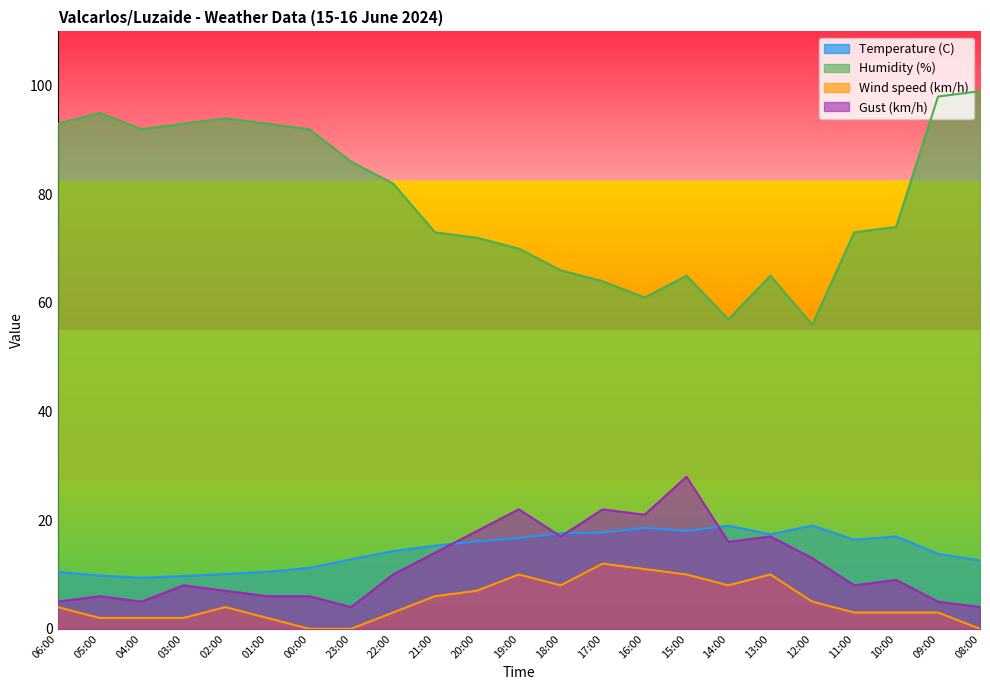

True or false: Gust (km/h) has a value of 5.9 at 08:00.

False